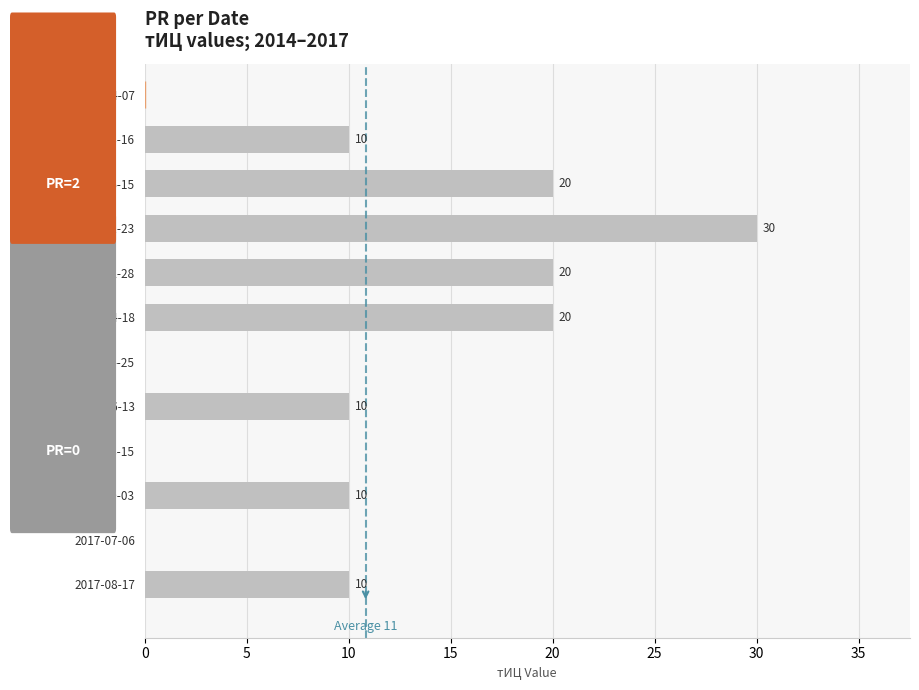

What is the average value?

11